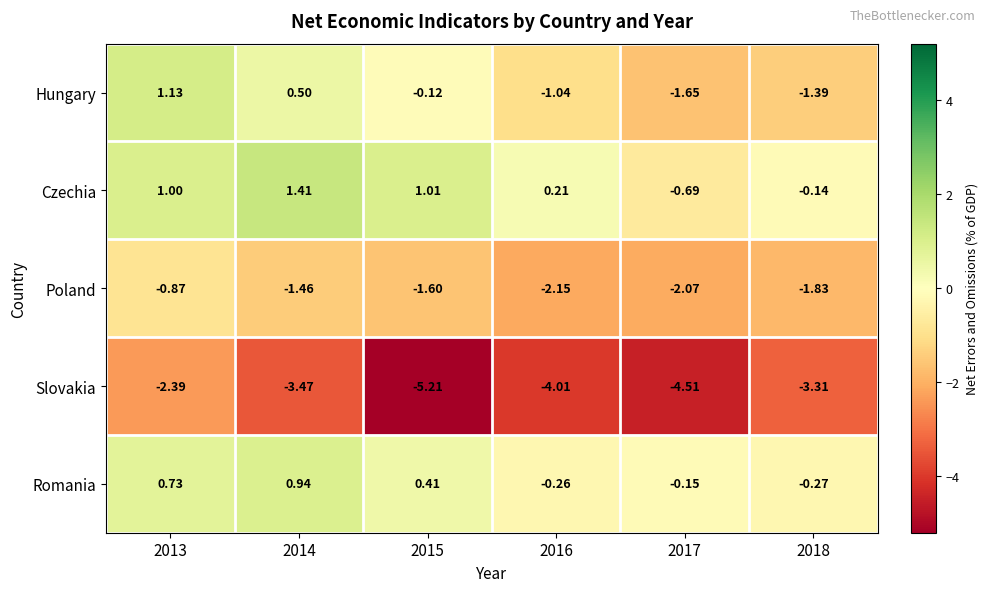

Which series has the widest spread of values?

Slovakia